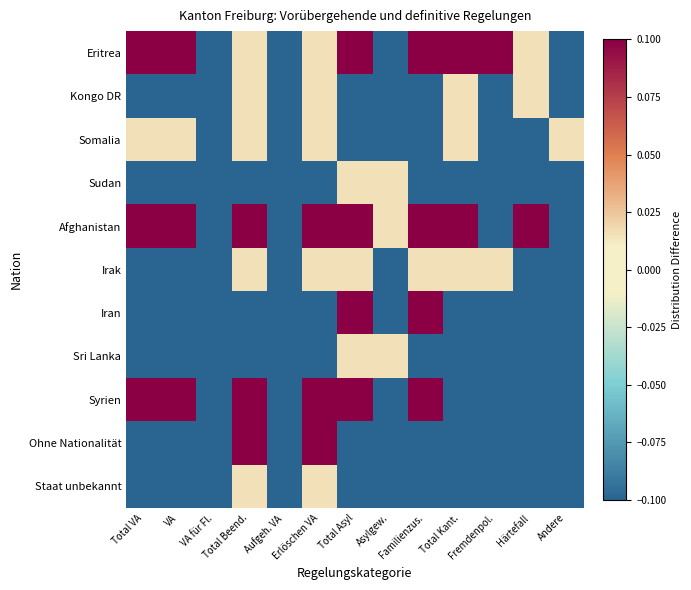

Rank the series at Familienzus. from lowest to highest value.

Kongo DR, Somalia, Sudan, Sri Lanka, Ohne Nationalität, Staat unbekannt, Irak, Eritrea, Afghanistan, Iran, Syrien